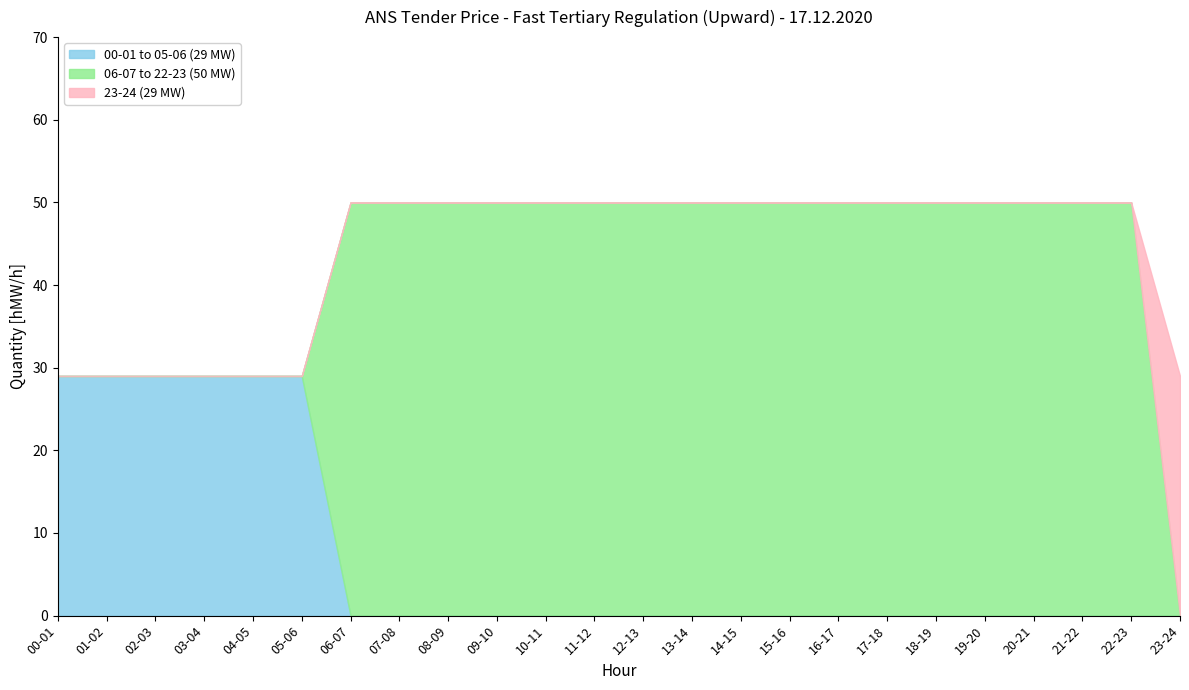

Reading left to right, transcribe all the data shown in this chart.

00-01 to 05-06 (29 MW): 29	29	29	29	29	29	0	0	0	0	0	0	0	0	0	0	0	0	0	0	0	0	0	0
06-07 to 22-23 (50 MW): 0	0	0	0	0	0	50	50	50	50	50	50	50	50	50	50	50	50	50	50	50	50	50	0
23-24 (29 MW): 0	0	0	0	0	0	0	0	0	0	0	0	0	0	0	0	0	0	0	0	0	0	0	29